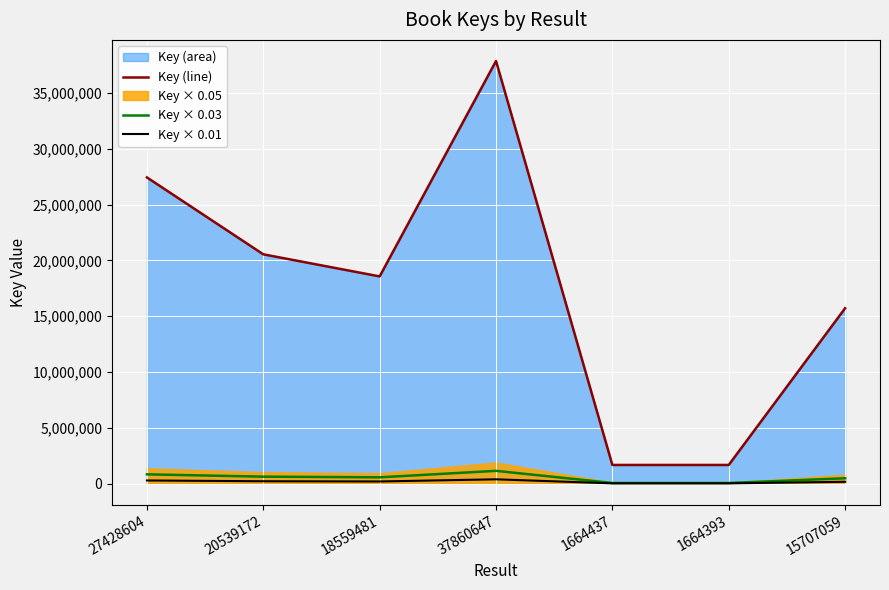

What is the approximate value of Key (line) at 18559481?

18559481.0